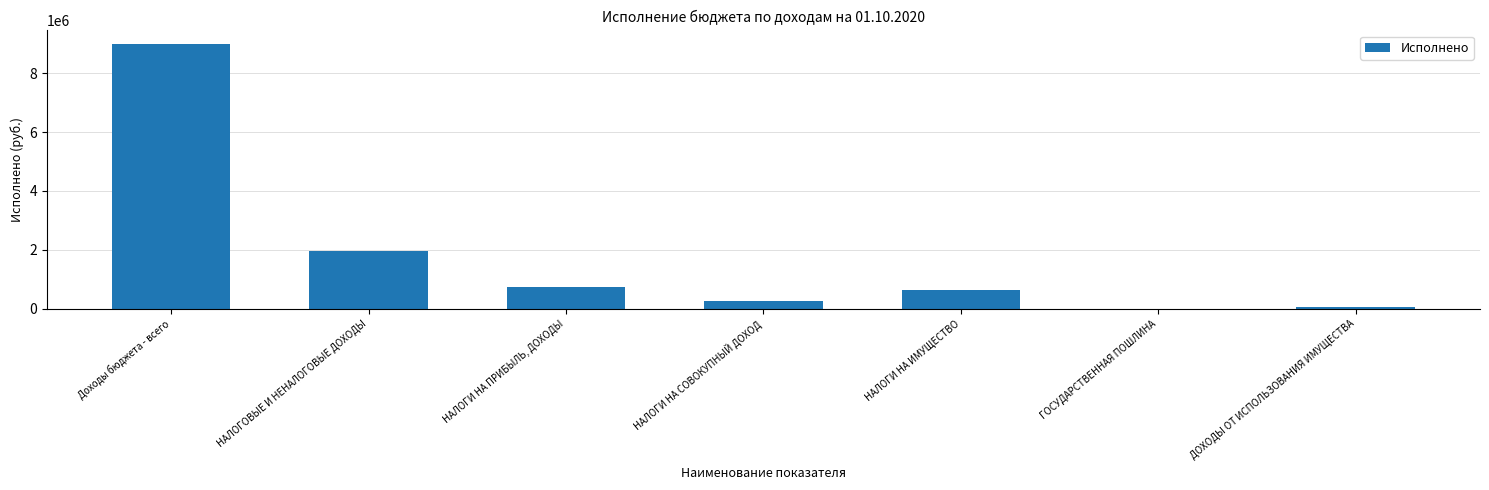

How many distinct data groups are displayed?

1